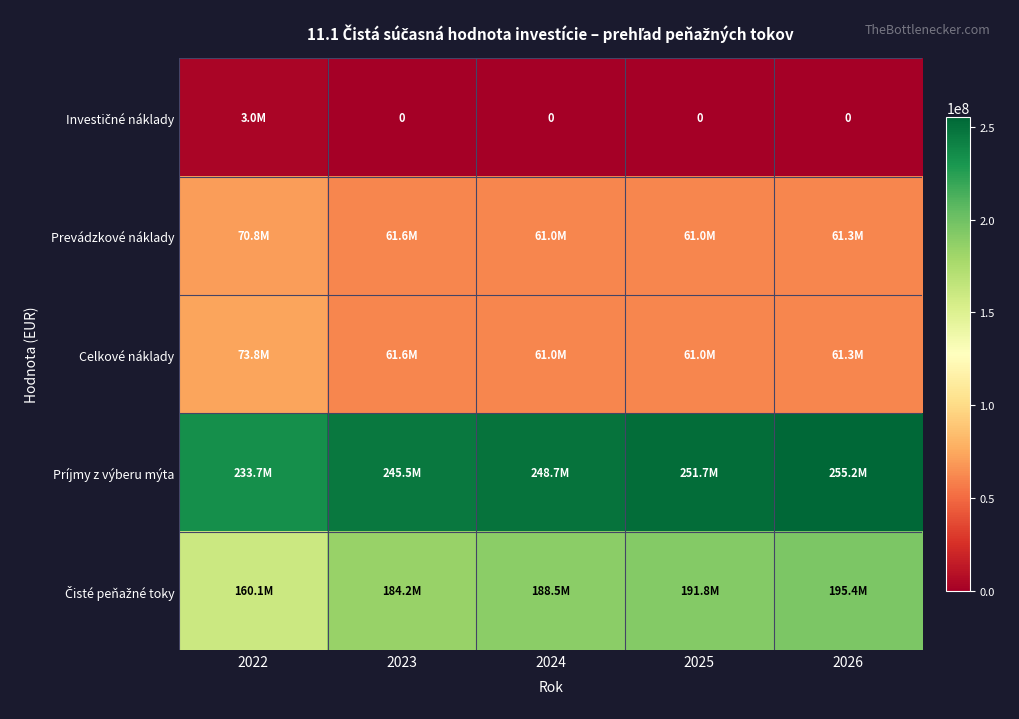

Where is Čisté peňažné toky nearest to the value 177717469?

2023